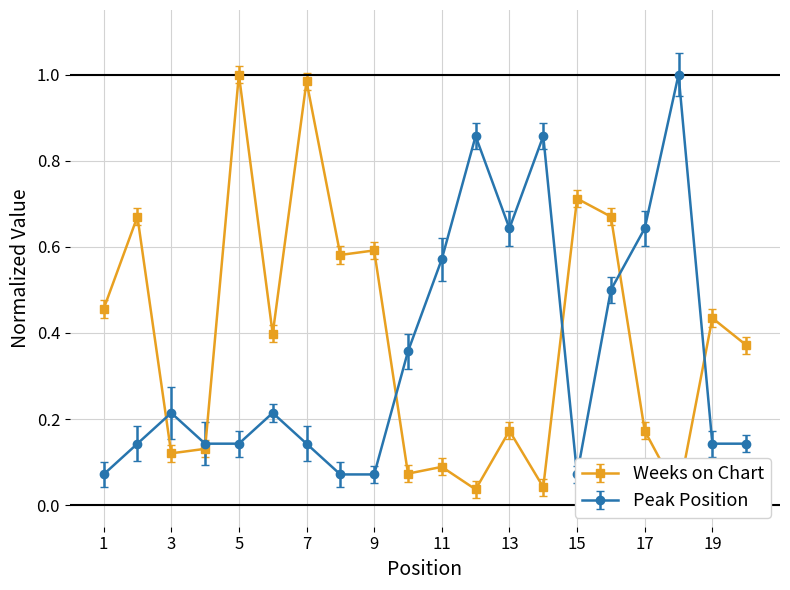

Where is the first local maximum for Peak Position?

3